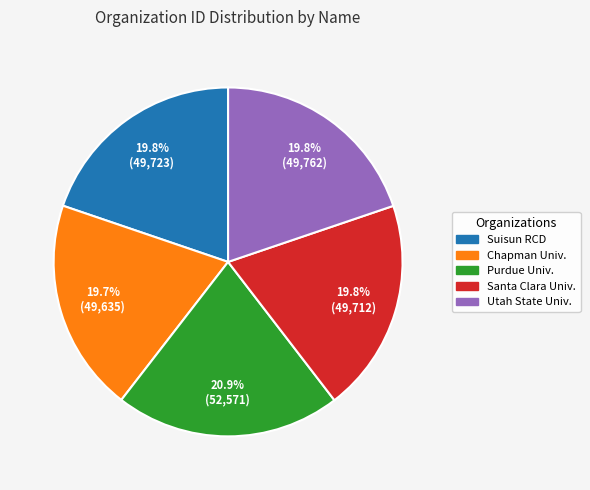

Does any single category account for the majority?

No